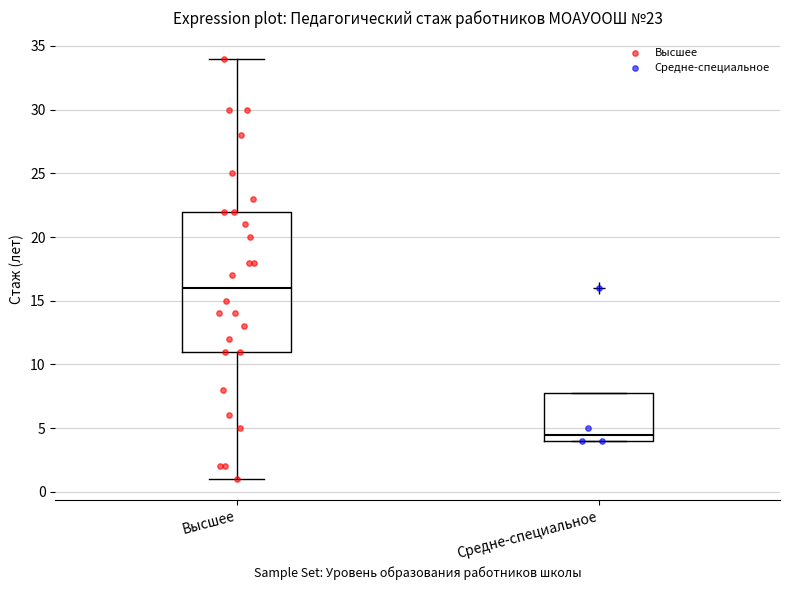

Comparing the boxes themselves (not the whiskers), which one is the tallest?

Высшее